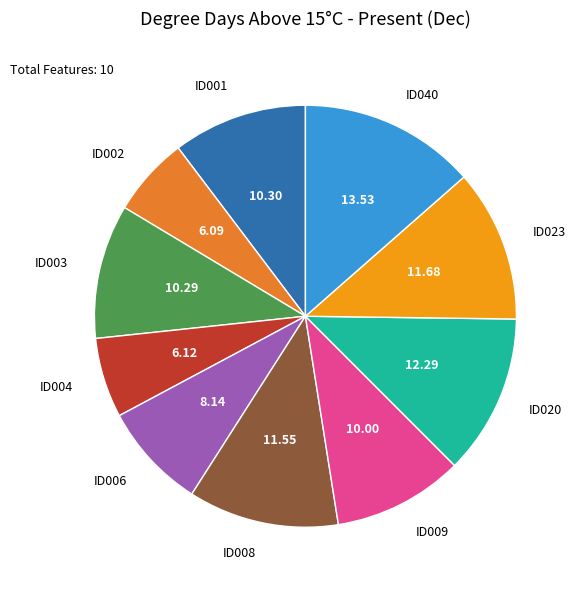

Is the sum of ID001 and ID002 greater than half?

No